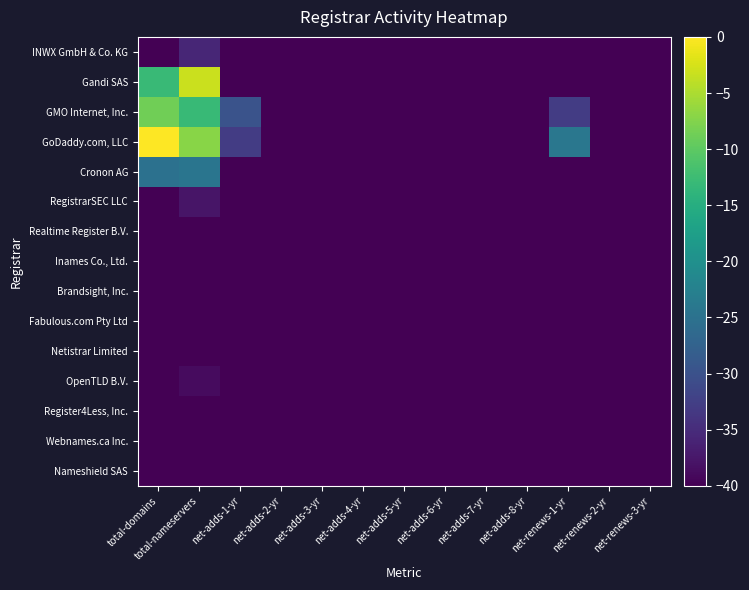

Which series has the largest total across all categories?

GoDaddy.com, LLC